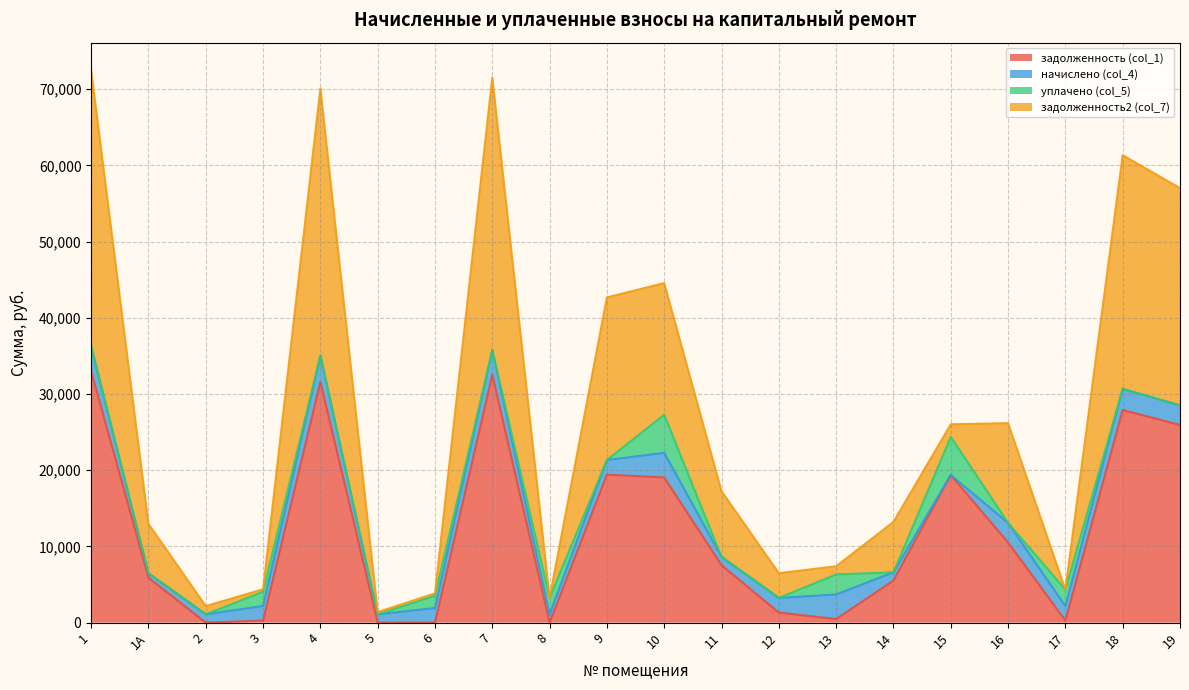

What is the maximum value for задолженность (col_1)?

32962.6